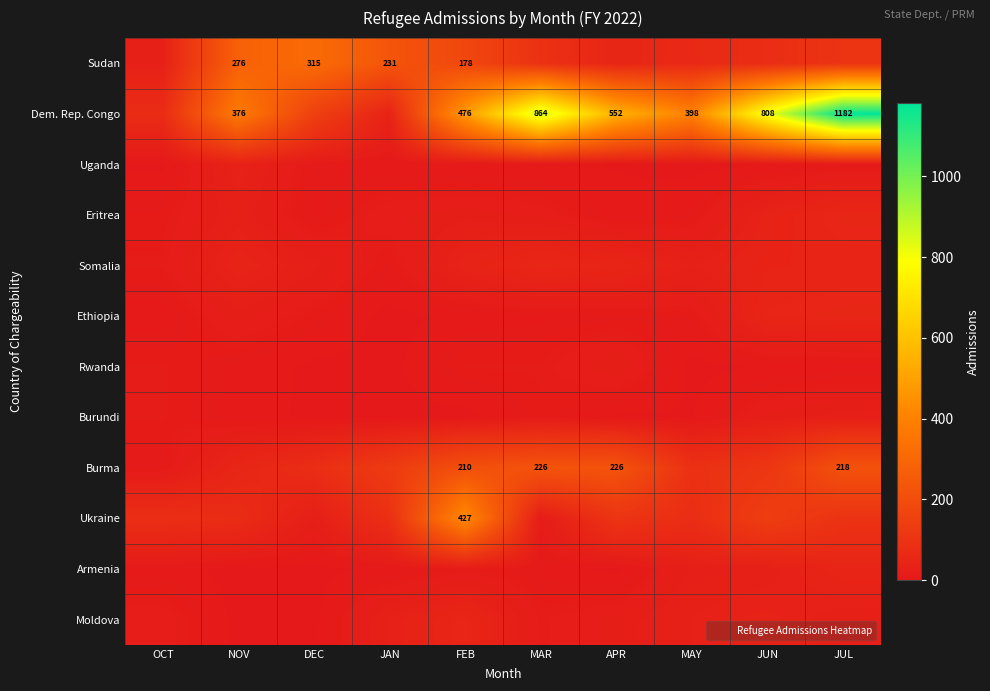

What is the greatest value displayed?

1182